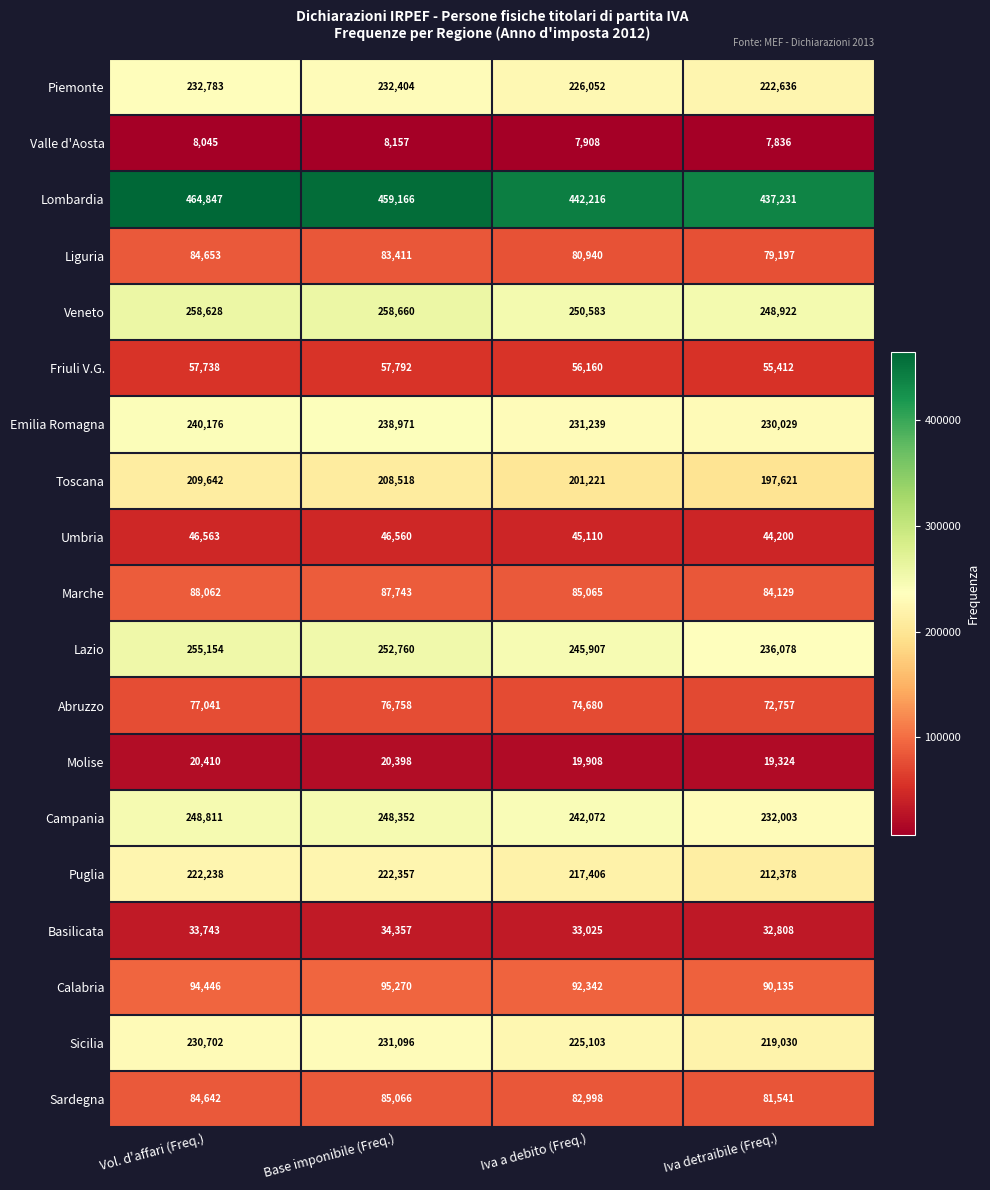

How many data points does each series have?

4